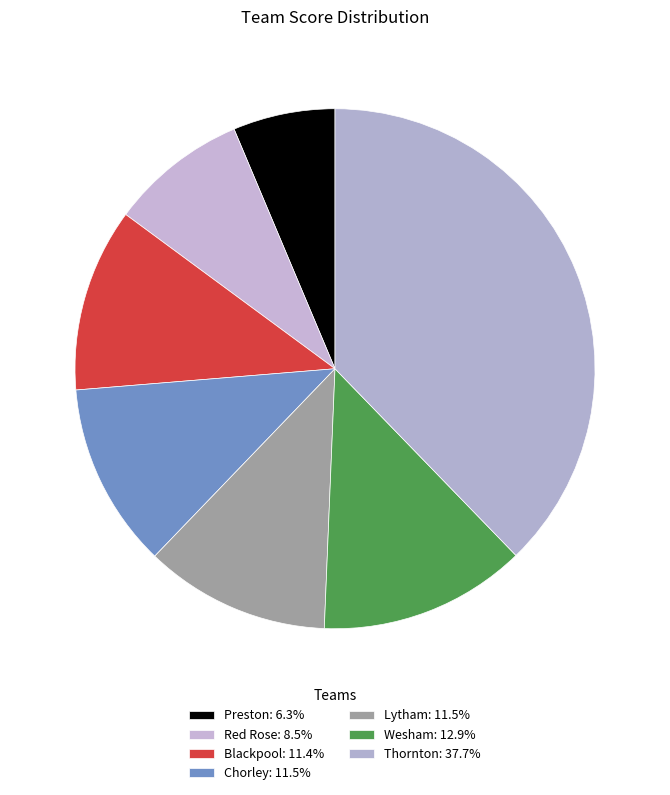

Which category has the biggest portion of the pie?

Thornton